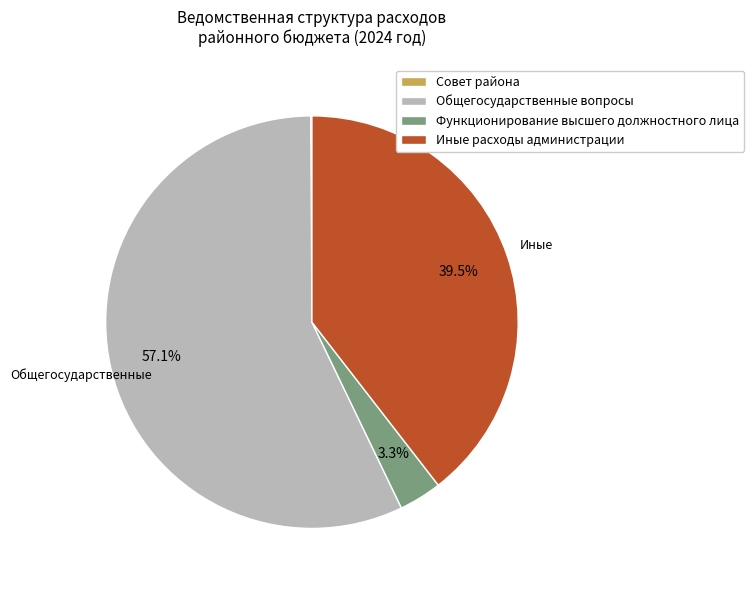

Is there any slice that represents more than half of the pie?

Yes